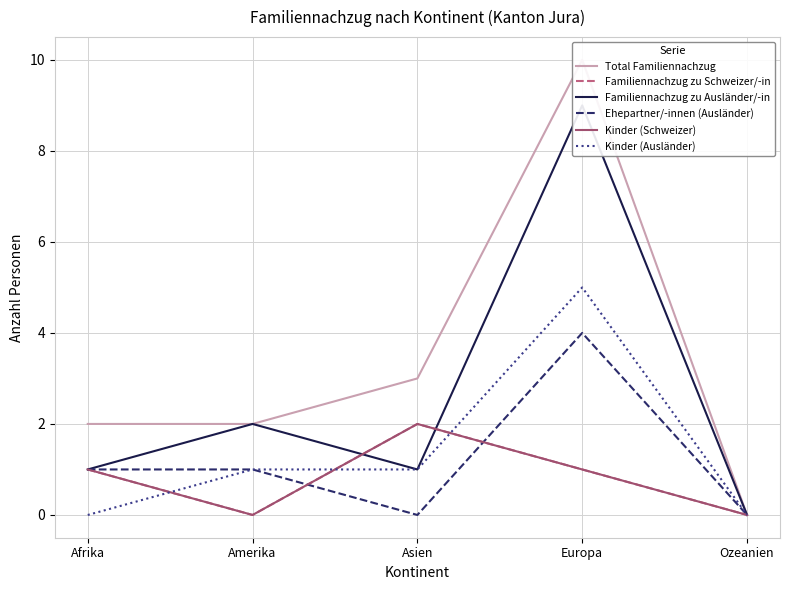

In Ehepartner/-innen (Ausländer), how many points are lower than both neighbors (excluding endpoints)?

1